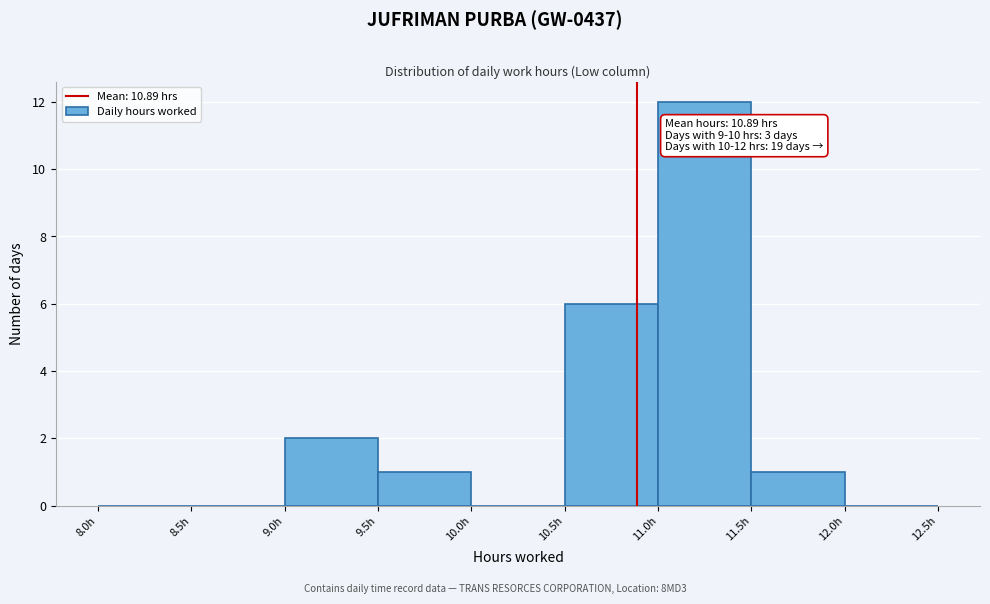

Which range on the x-axis has the tallest bar?

11.0 to 11.5